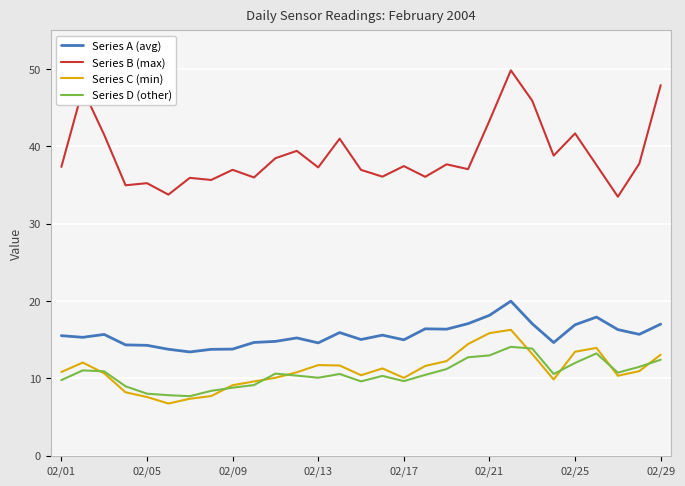

What is the difference between the maximum and minimum values in the Series A (avg) series?

6.6